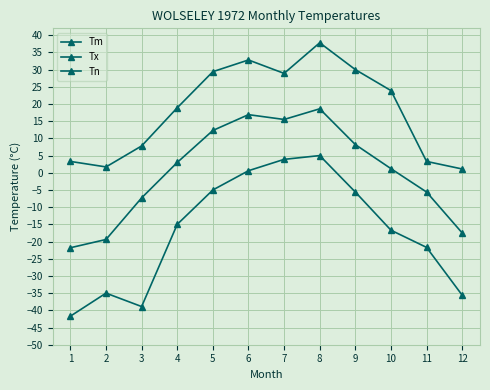

The Tm series shows 0.5 at 10. True or false?

False